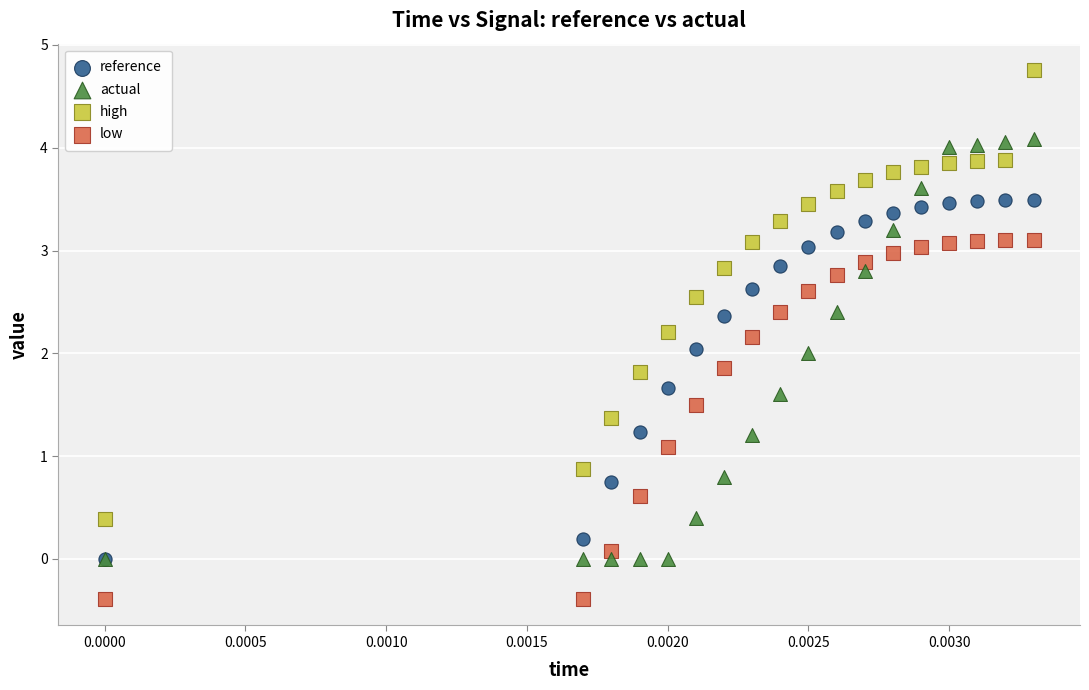

Which series contains the highest Y value?

high